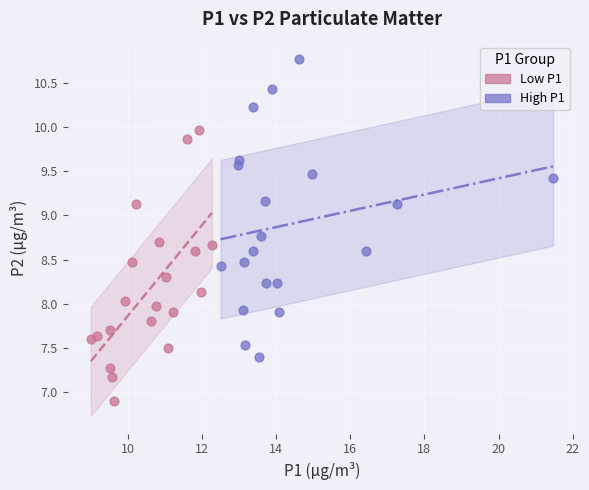

Which series reaches the minimum Y coordinate?

Low P1